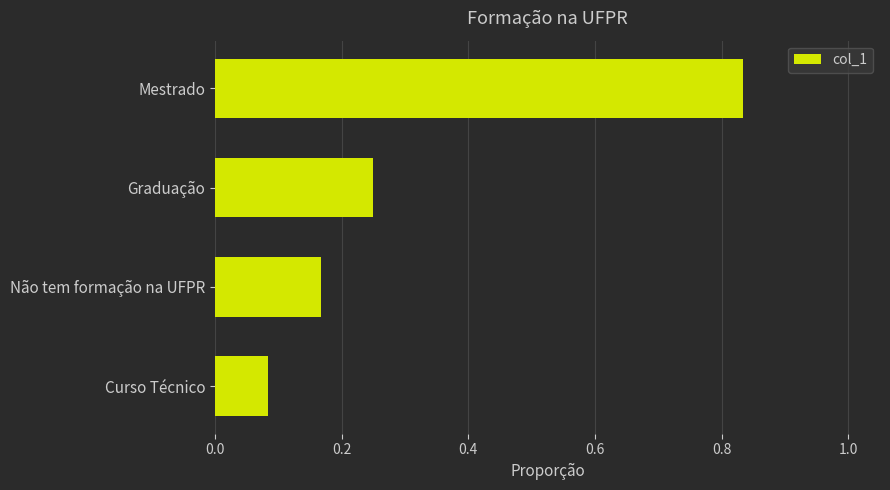

List the labels in order of value, smallest first.

Curso Técnico, Não tem formação na UFPR, Graduação, Mestrado